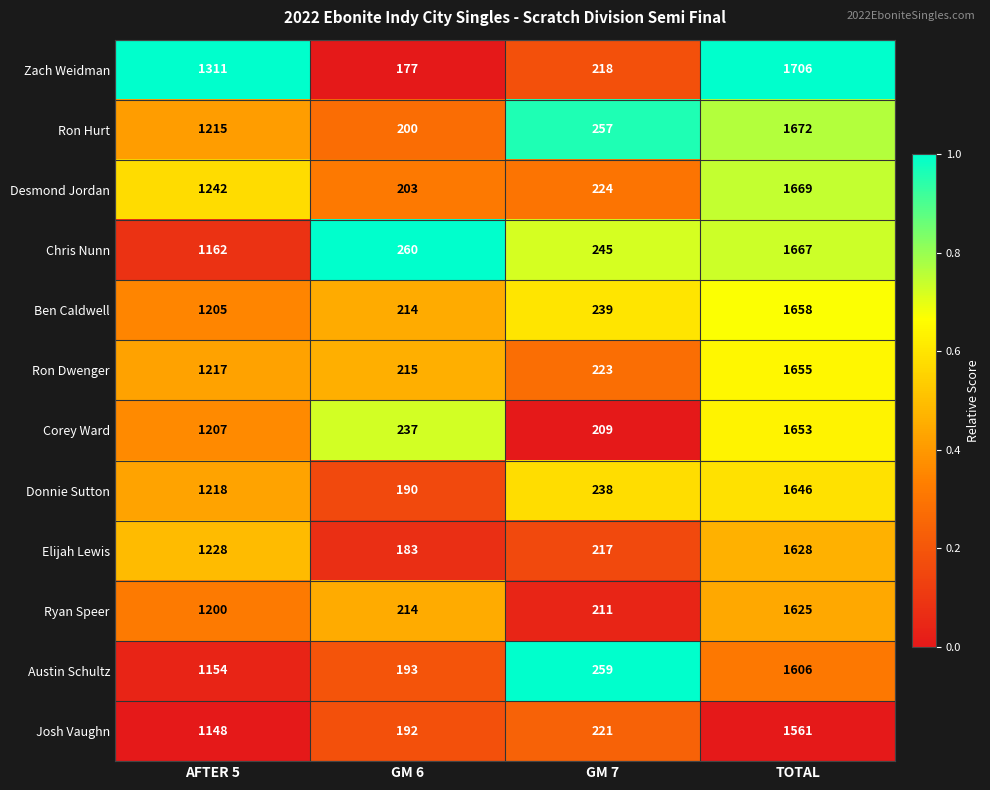

The value of Chris Nunn at GM 7 is 365. True or false?

False